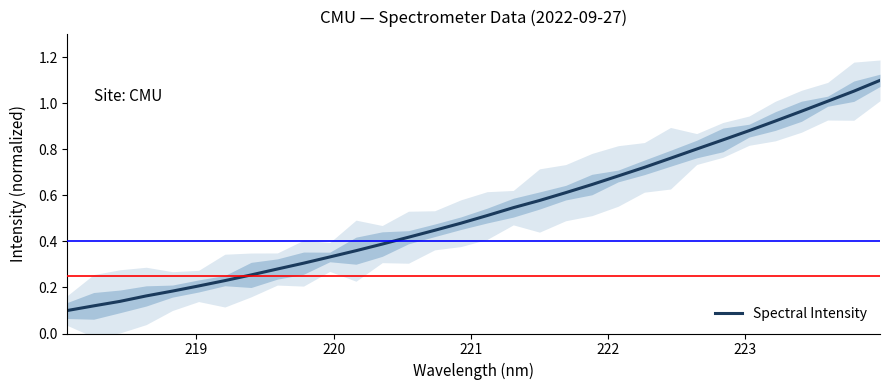

What is the value of the 3rd point from the left?

0.1